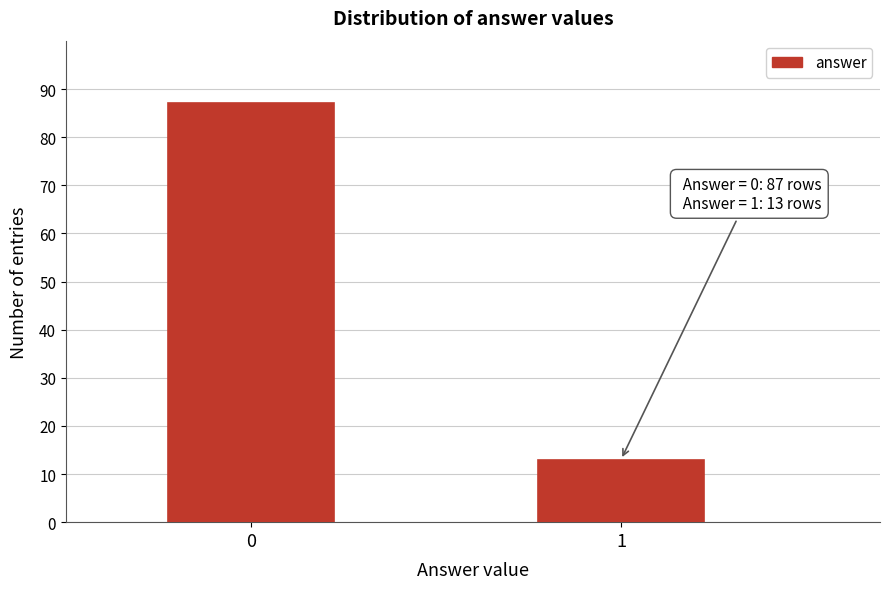

Reading left to right, what are all the values shown in this chart?

0=87	1=13